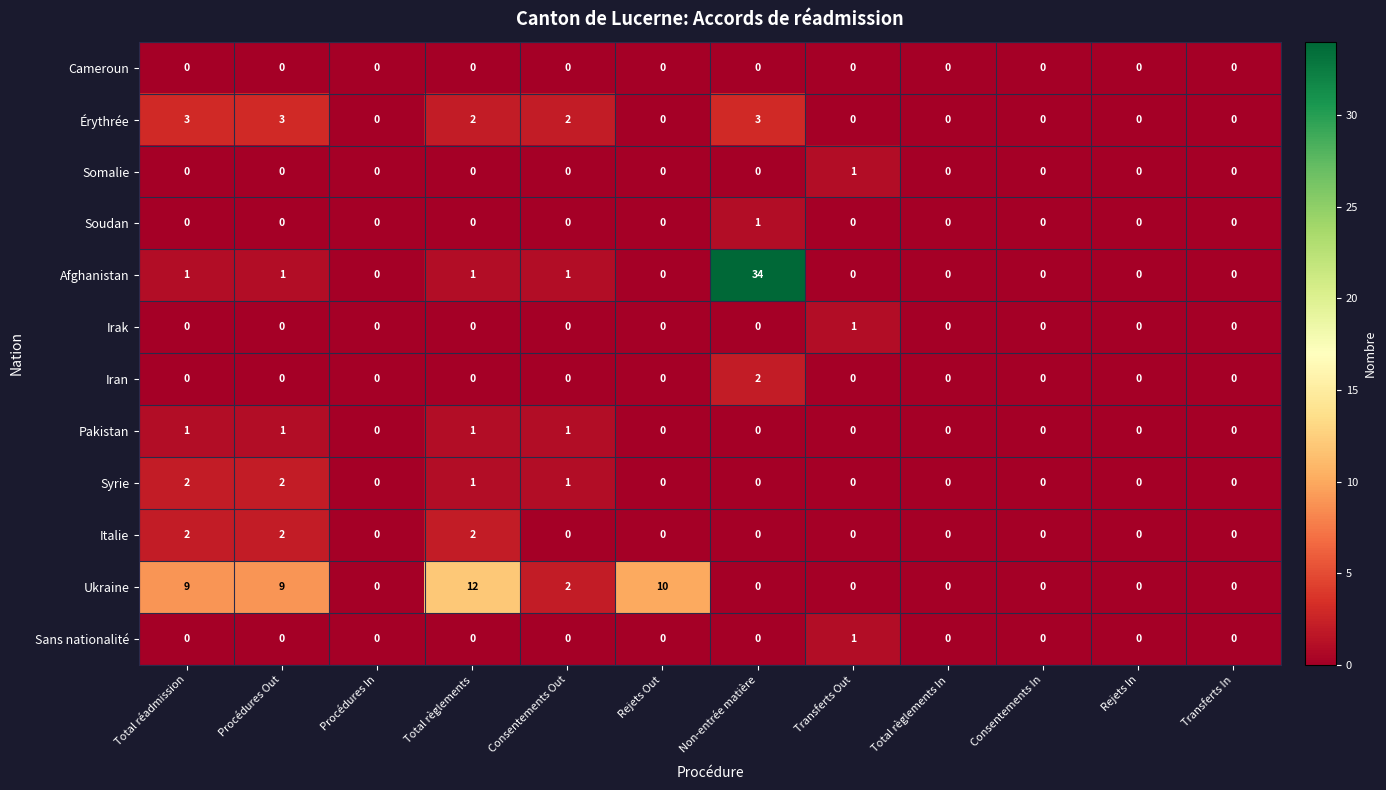

Which label corresponds to the largest value in the chart?

Non-entrée matière